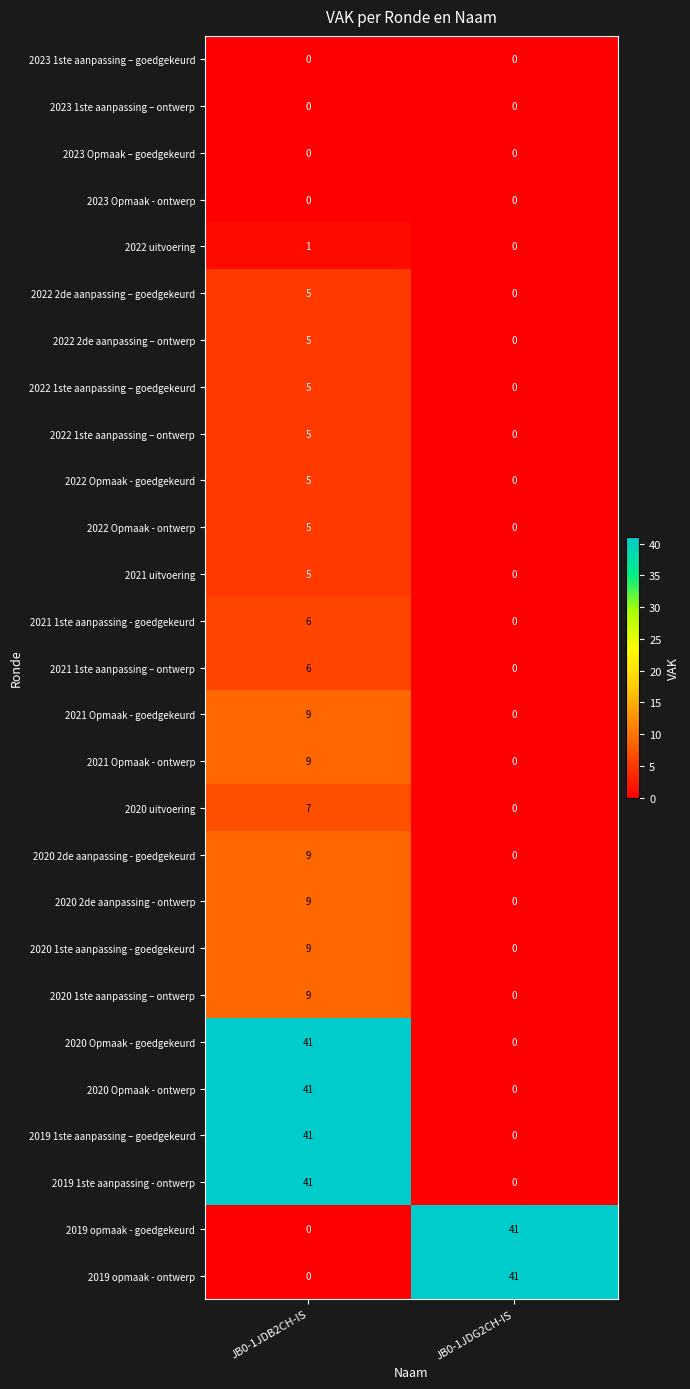

Which category has the lowest value in the 2020 Opmaak - ontwerp series?

JB0-1JDG2CH-IS